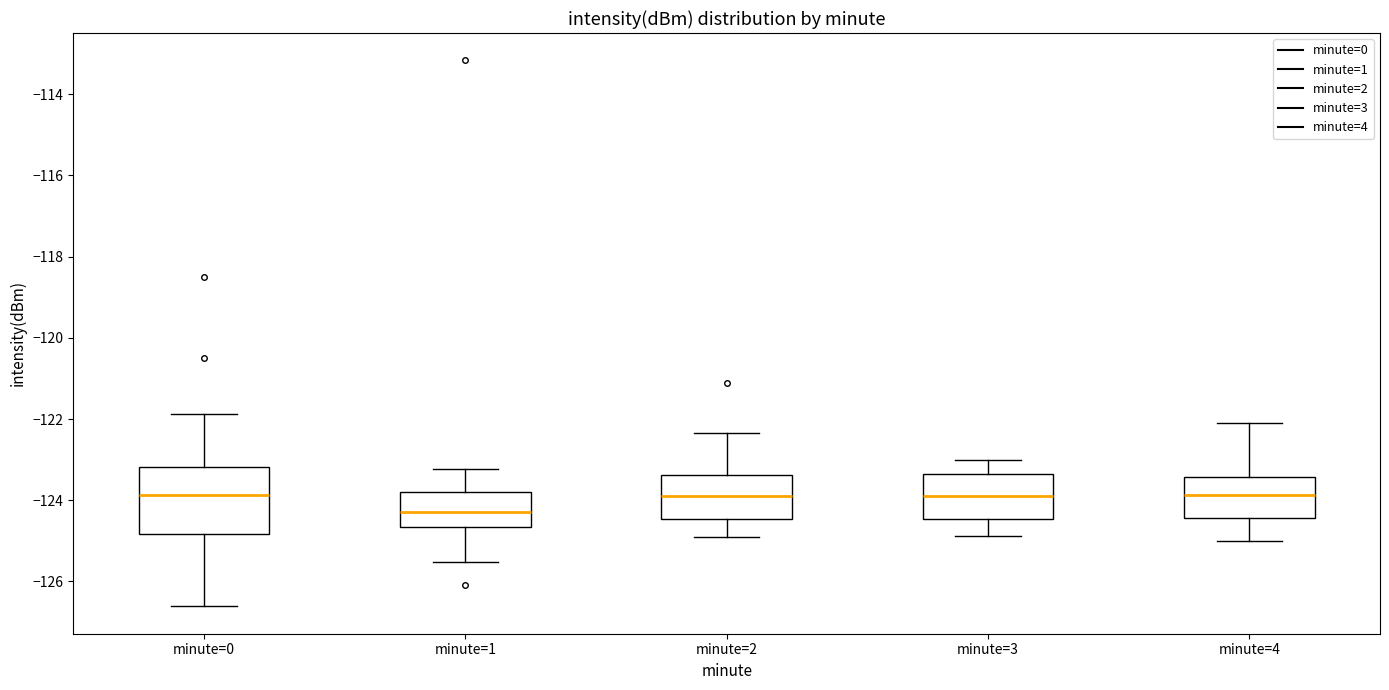

Reading left to right, transcribe this box plot: for each box, give where its median line is, the range the box spans, and where its two whiskers end, as read against the y-axis. The values are not printed on the chart, so give them approximately, as read against the axis.

minute=0: median -123.8, box -124.8 to -123.2, whiskers -126.6 to -121.8
minute=1: median -124.2, box -124.6 to -123.8, whiskers -125.6 to -123.2
minute=2: median -123.8, box -124.4 to -123.4, whiskers -125.0 to -122.4
minute=3: median -124.0, box -124.4 to -123.4, whiskers -124.8 to -123.0
minute=4: median -123.8, box -124.4 to -123.4, whiskers -125.0 to -122.0